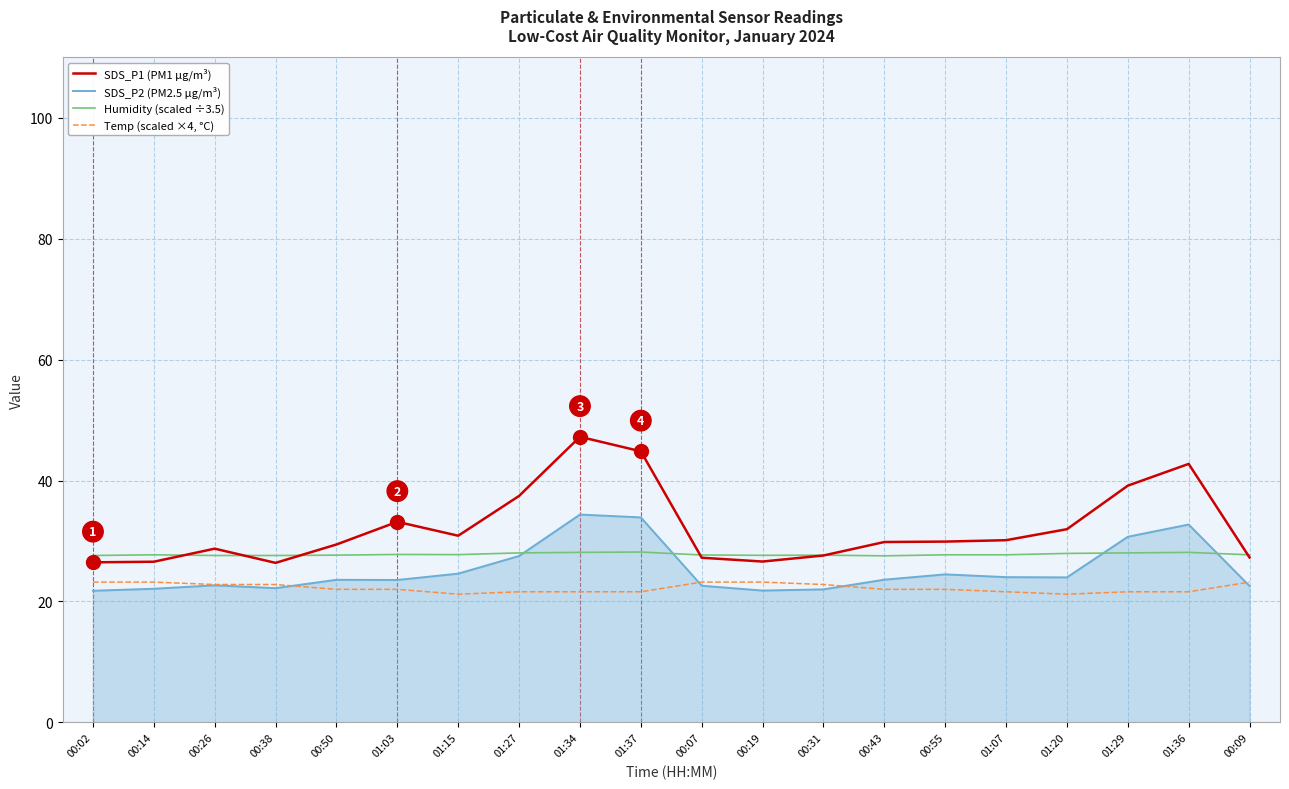

True or false: SDS_P1 (PM1 µg/m³) and SDS_P2 (PM2.5 µg/m³) cross at least once.

False